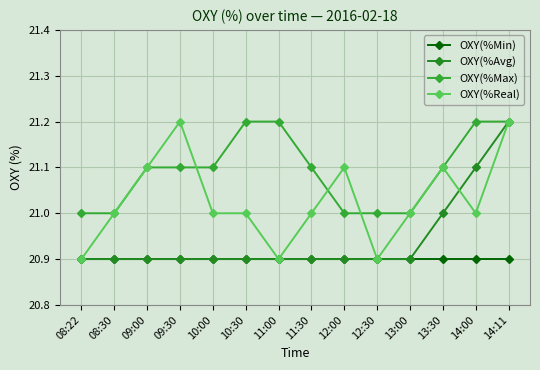

Reading right to left, extract all data points from this chart.

OXY(%Min): 20.9	20.9	20.9	20.9	20.9	20.9	20.9	20.9	20.9	20.9	20.9	20.9	20.9	20.9
OXY(%Avg): 21.2	21.1	21.0	20.9	20.9	20.9	20.9	20.9	20.9	20.9	20.9	20.9	20.9	20.9
OXY(%Max): 21.2	21.2	21.1	21.0	21.0	21.0	21.1	21.2	21.2	21.1	21.1	21.1	21.0	21.0
OXY(%Real): 21.2	21.0	21.1	21.0	20.9	21.1	21.0	20.9	21.0	21.0	21.2	21.1	21.0	20.9